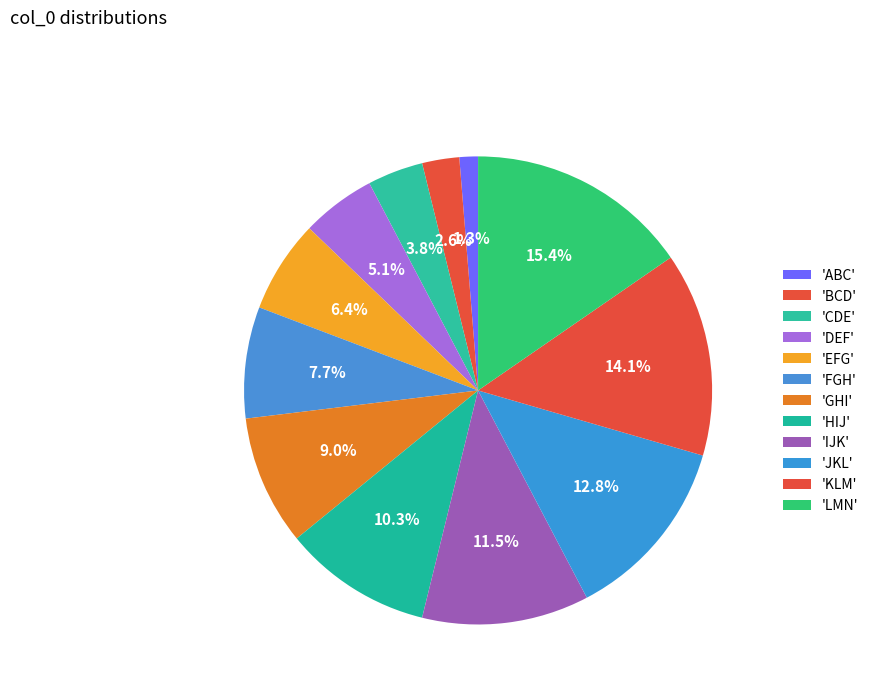

What is the largest slice in the pie chart?

LMN